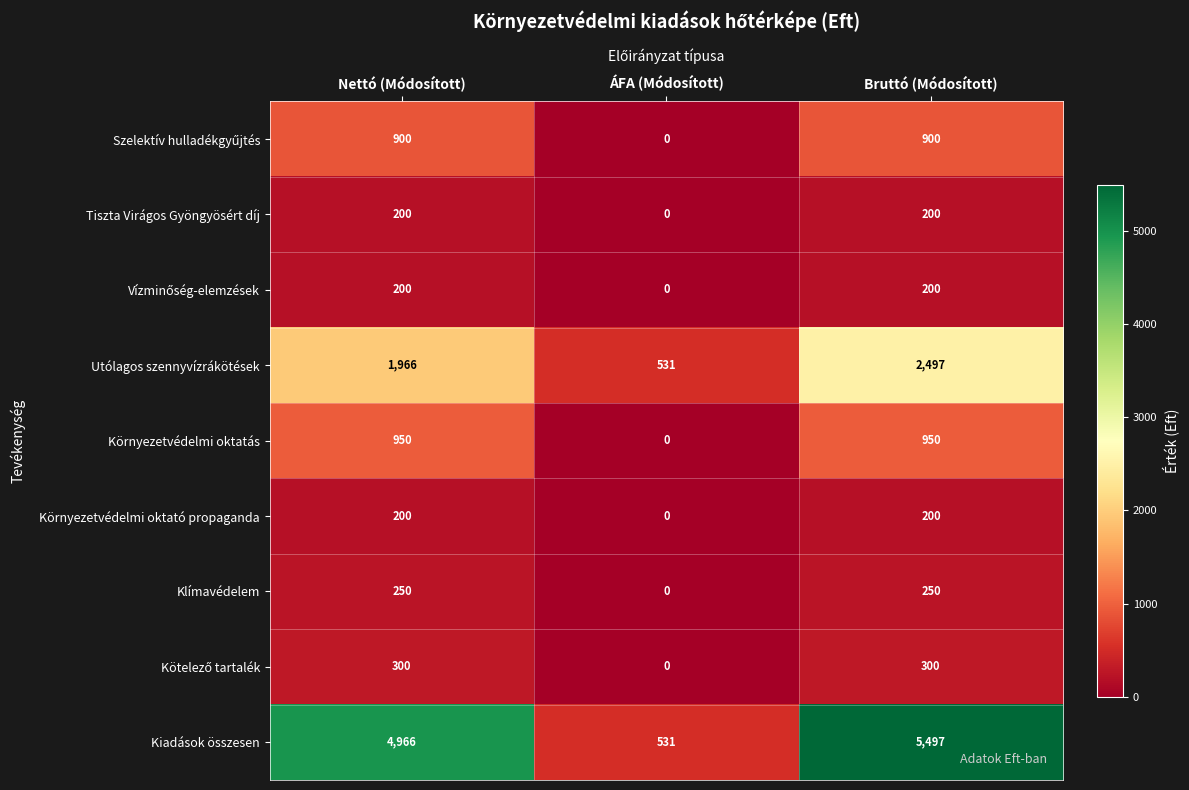

What is the spread (max minus min) of values at ÁFA (Módosított)?

531